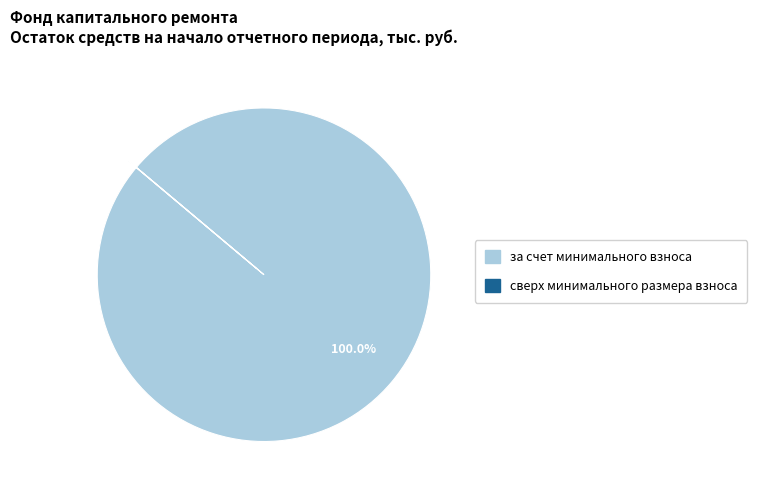

What is the majority slice?

за счет минимального взноса